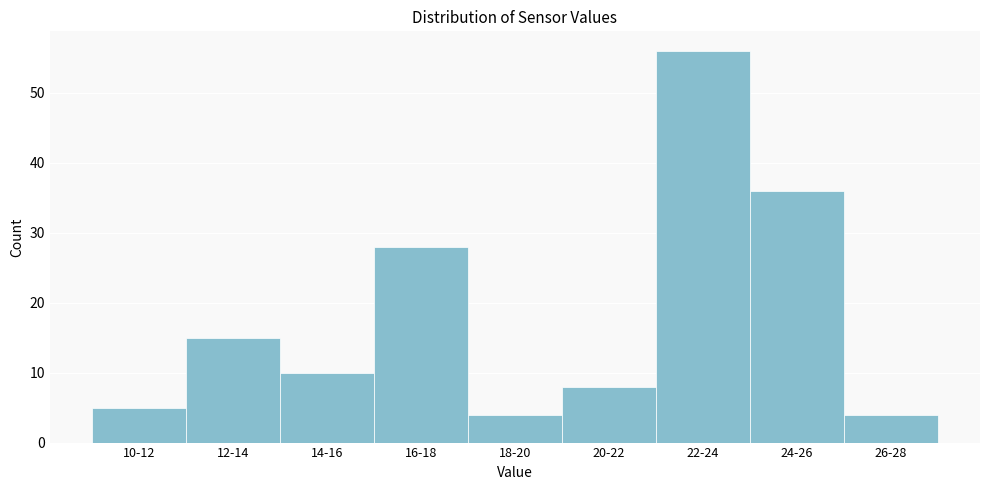

Reading right to left, extract all data points from this chart.

4	36	56	8	4	28	10	15	5